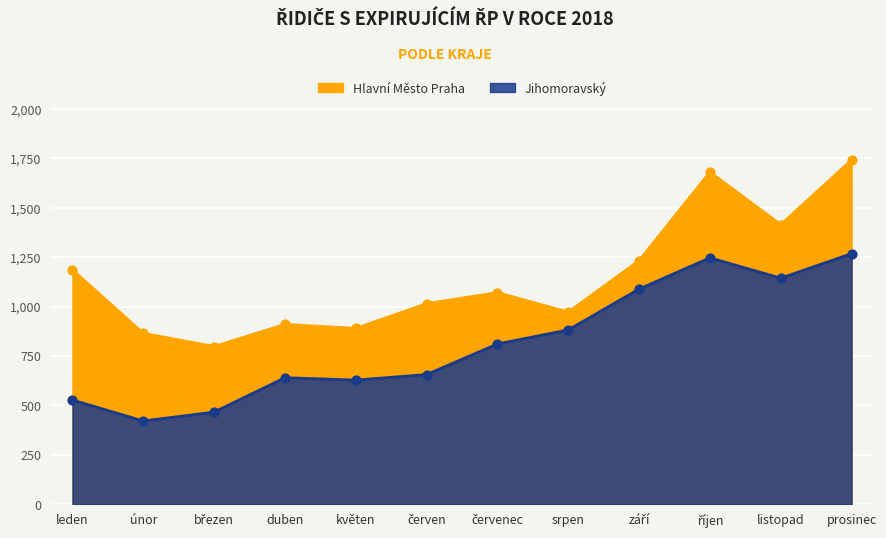

Which series contains the highest Y value?

Hlavní Město Praha